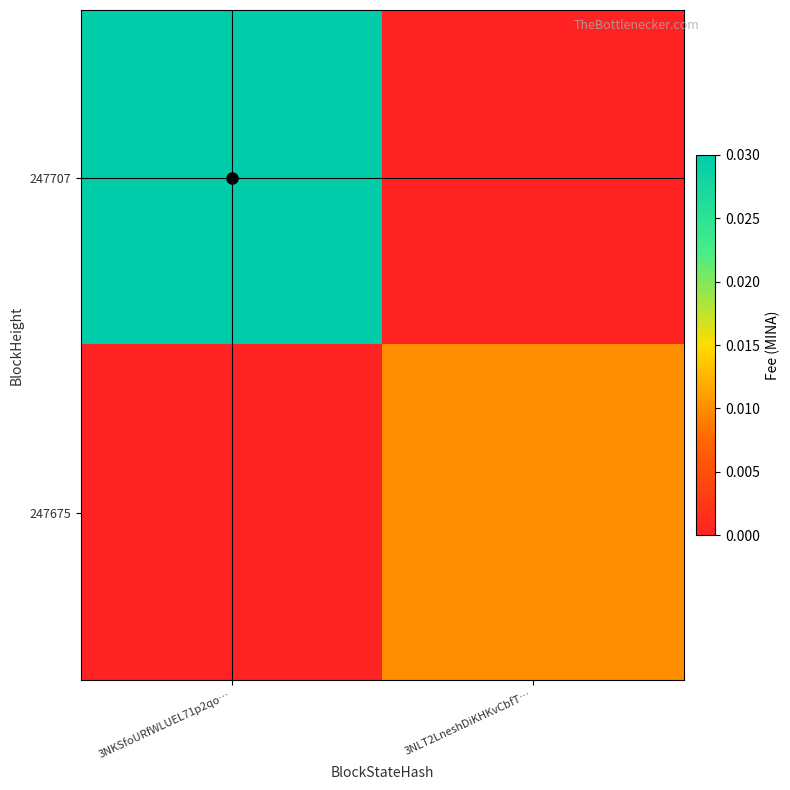

Reading right to left, extract all data points from this chart.

247707: 3NLT2LneshDiKHKvCbfT…=0.0	3NKSfoURfWLUEL71p2qo…=0.0
247675: 3NLT2LneshDiKHKvCbfT…=0.0	3NKSfoURfWLUEL71p2qo…=0.0